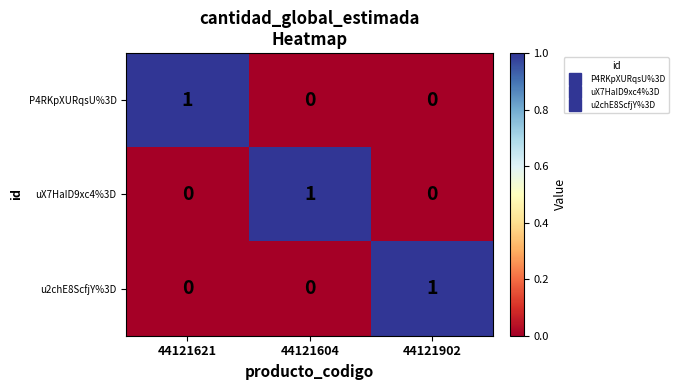

Reading left to right, extract all data points from this chart.

P4RKpXURqsU%3D: 44121621=1	44121604=0	44121902=0
uX7HaID9xc4%3D: 44121621=0	44121604=1	44121902=0
u2chE8ScfjY%3D: 44121621=0	44121604=0	44121902=1